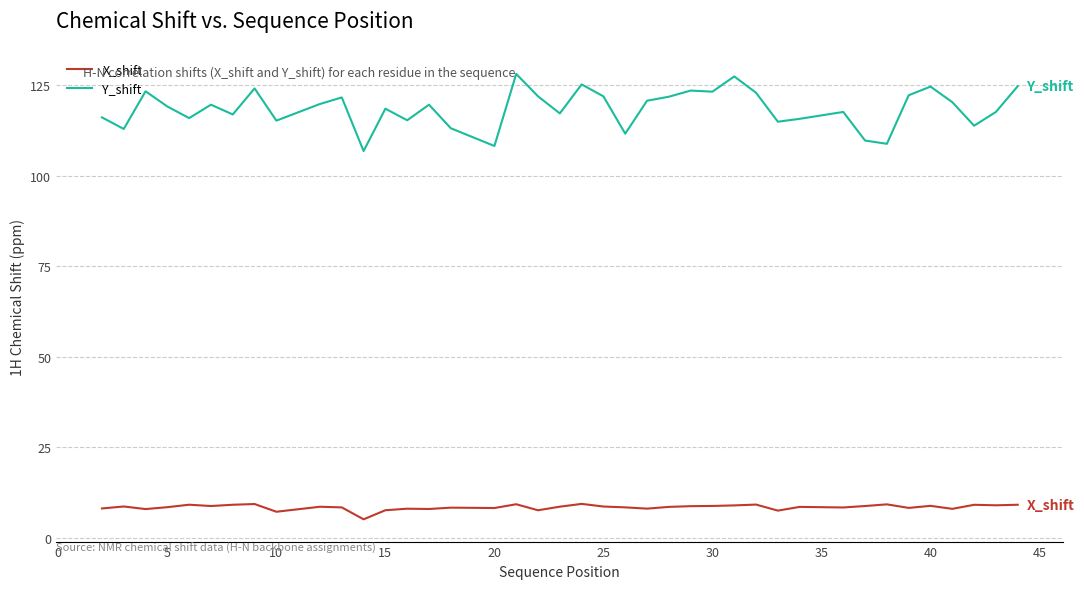

True or false: X_shift and Y_shift cross at least once.

False